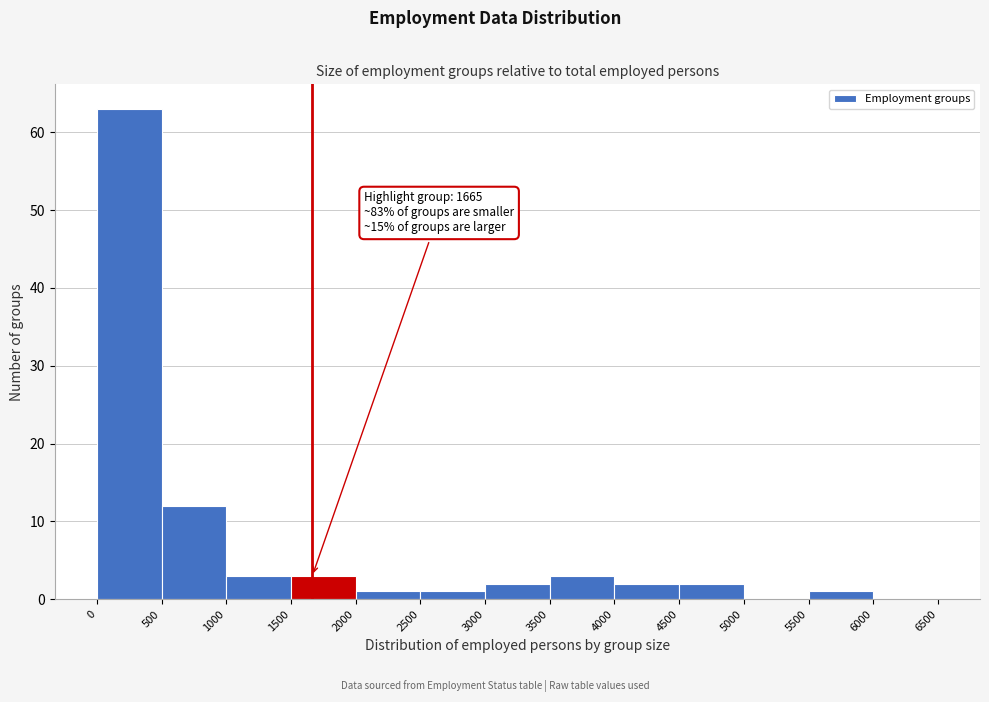

Over which range of the x-axis is the bar tallest?

0 to 500